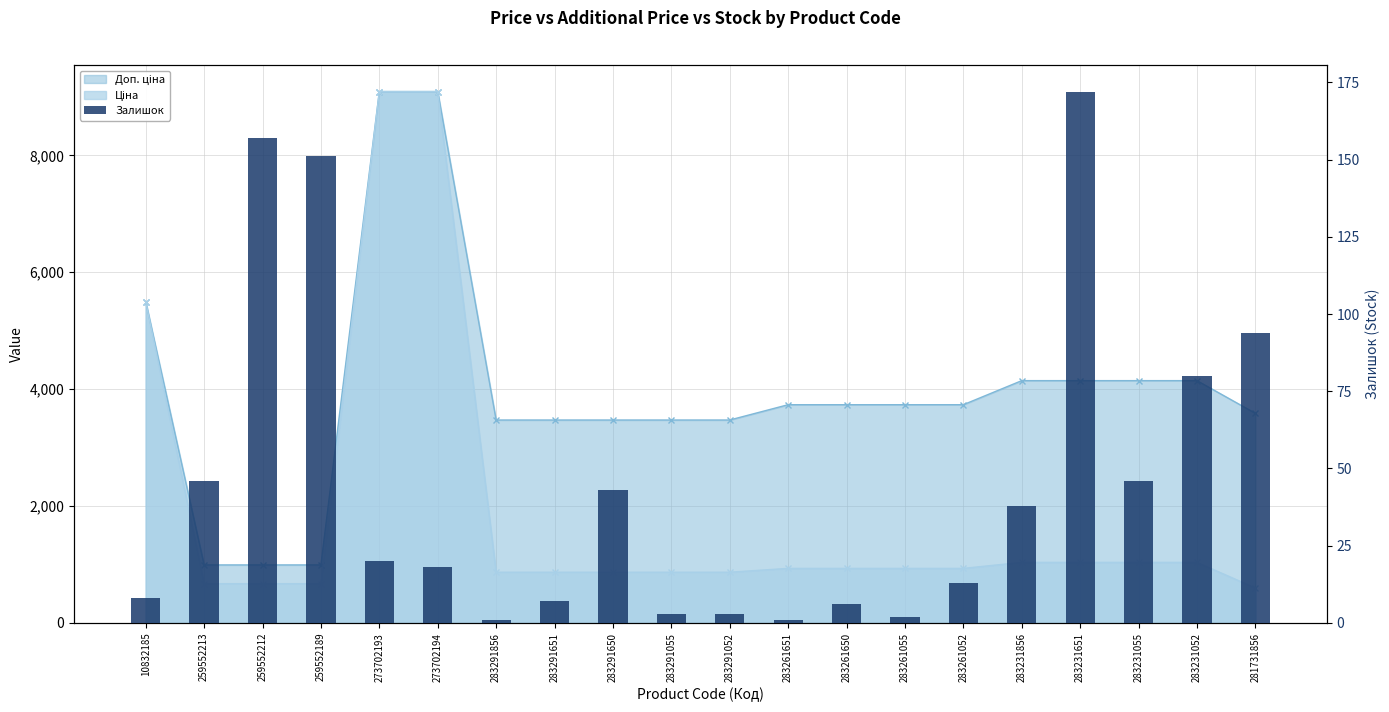

Is it true that the value at 281731856 is 94?

True